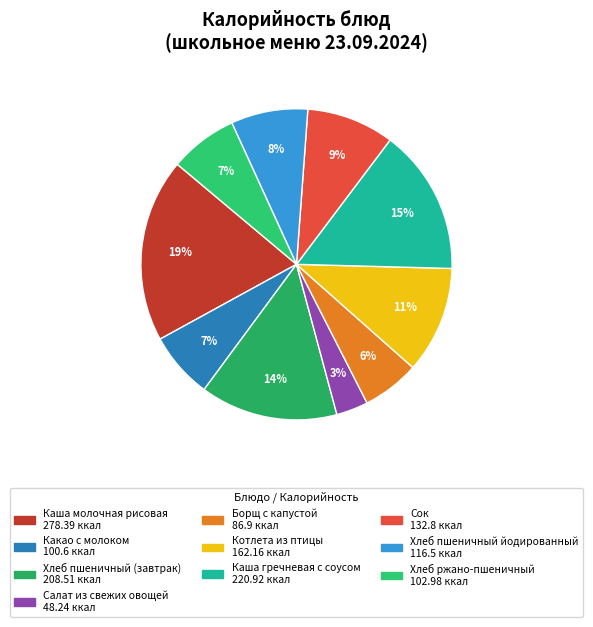

What is the ratio of the value at Хлеб ржано-пшеничный to the value at Хлеб пшеничный (завтрак)?

0.5